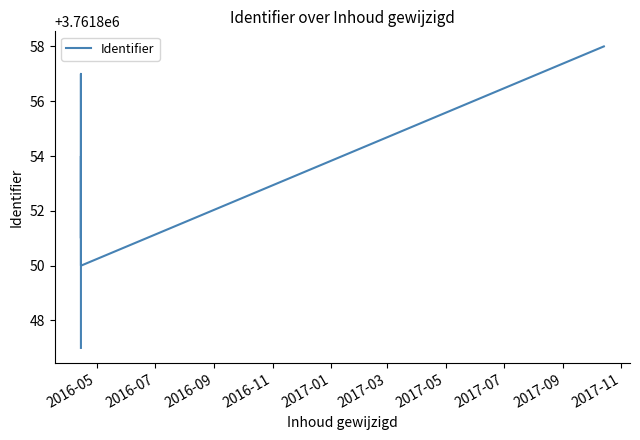

What is the average value?

3761853